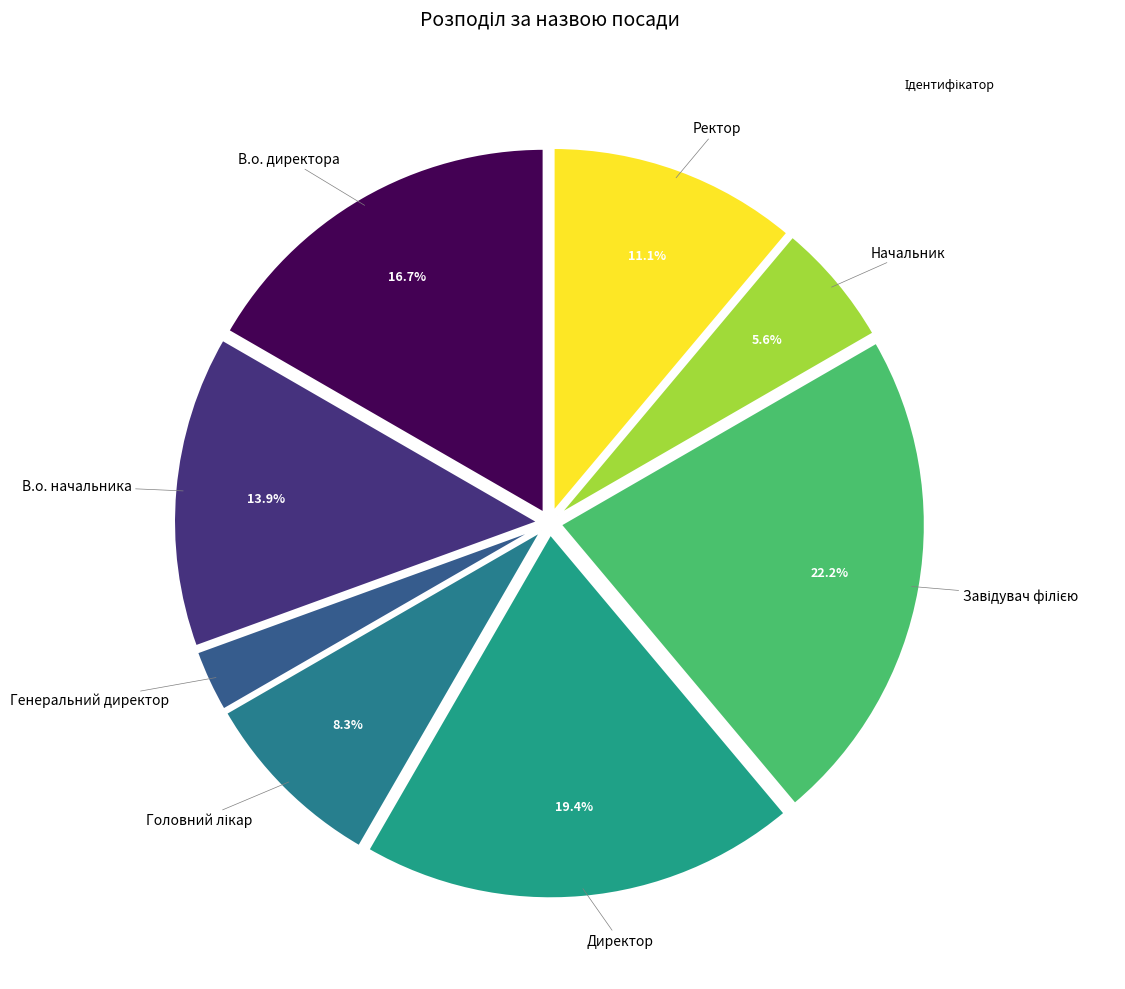

Which slice is the largest?

Завідувач філією